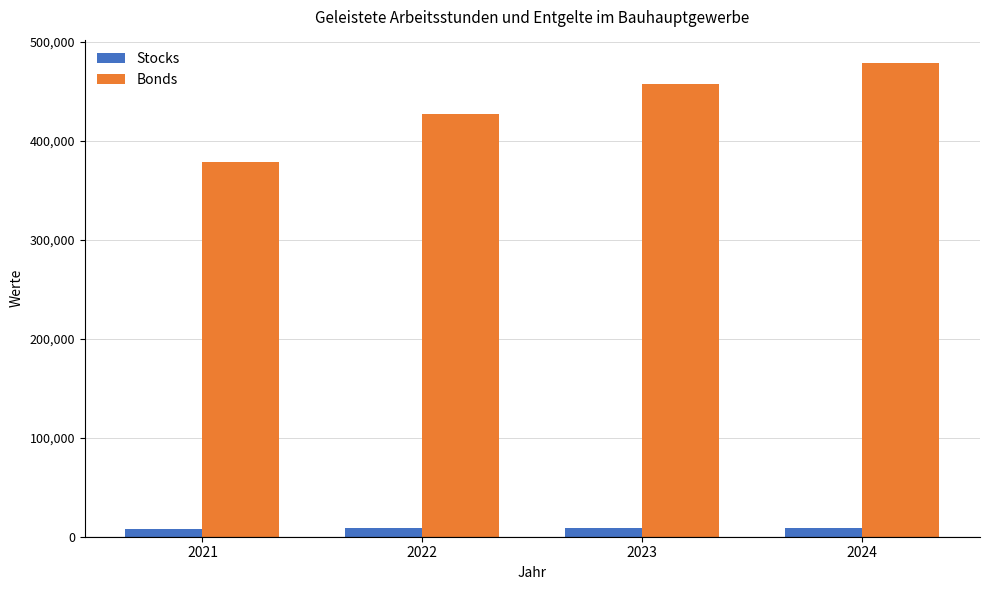

Is it true that Bonds equals 537035.1 at 2021?

False